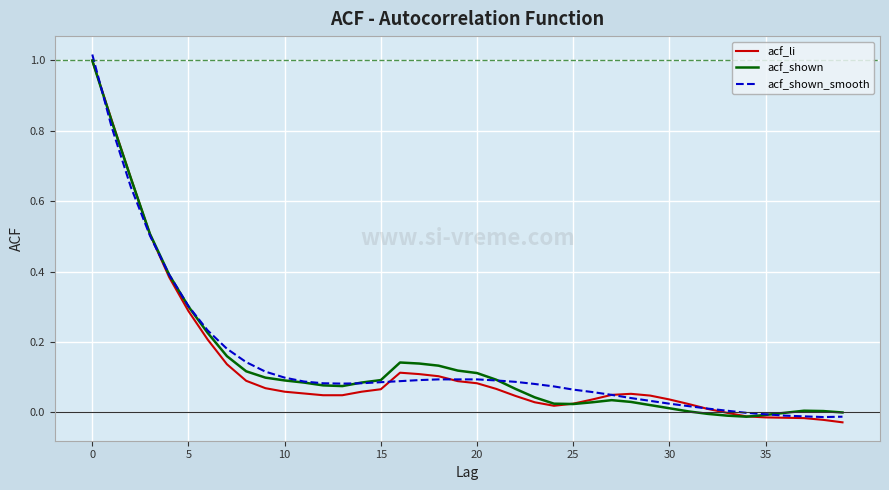

Which series has the largest range (max minus min)?

acf_shown_smooth